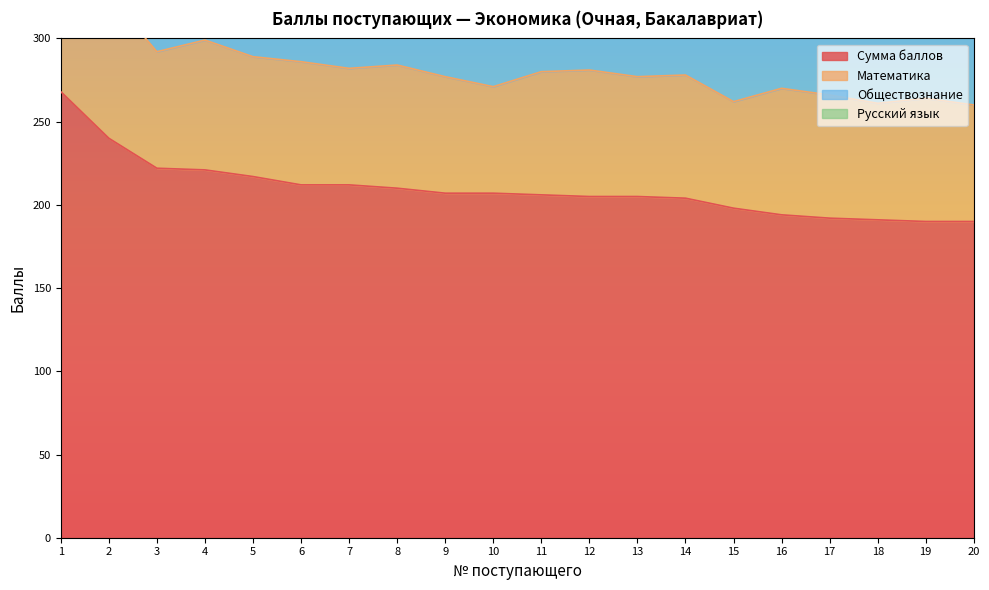

What is the difference between the maximum and minimum values in the Русский язык series?

33